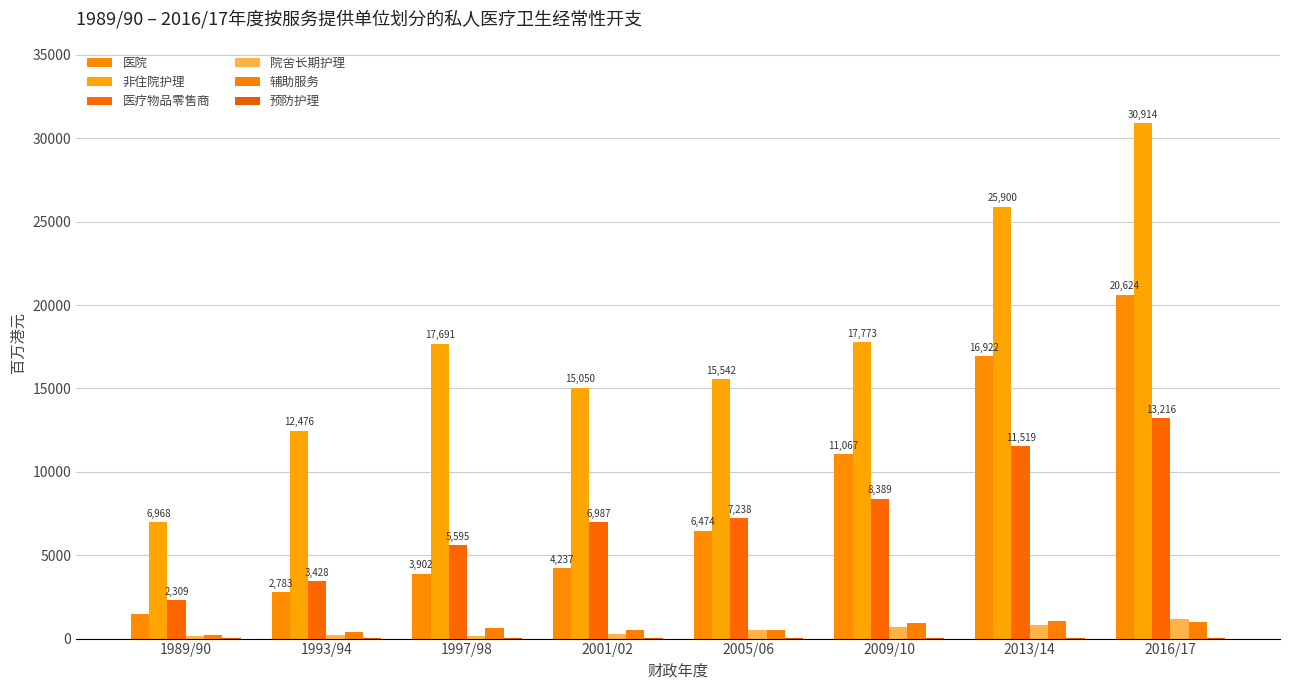

What is the average value of the 院舍长期护理 series?

498